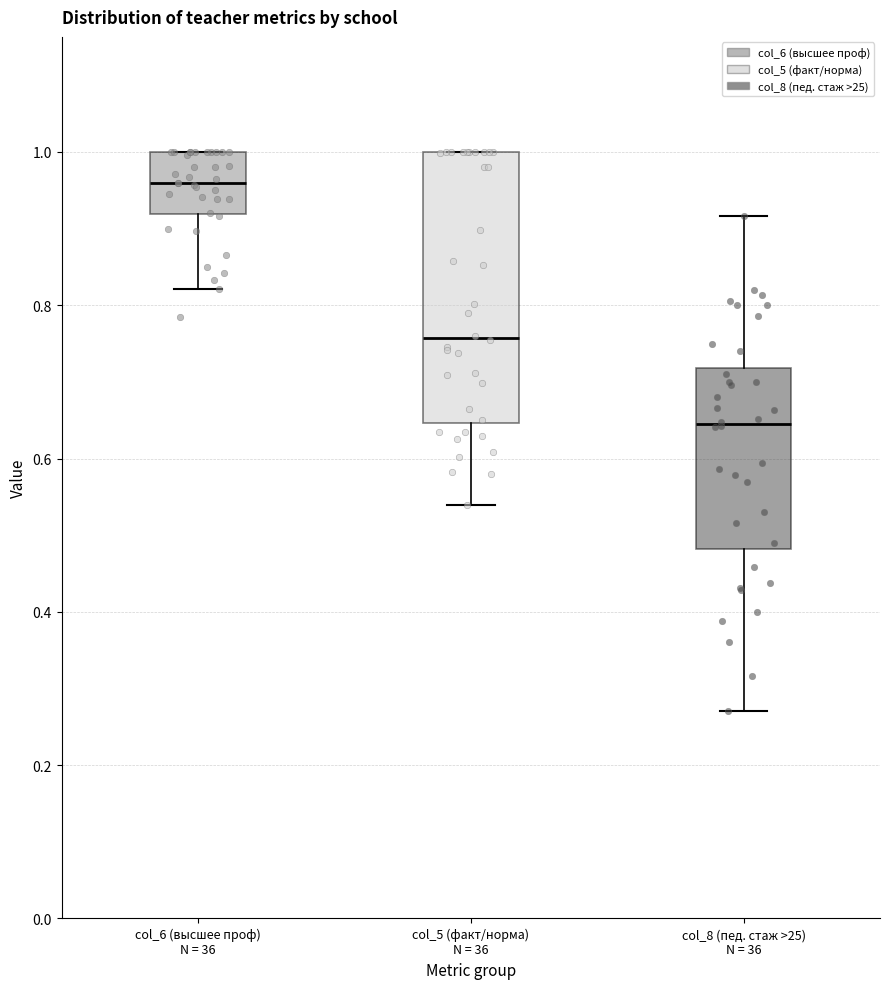

Reading left to right, transcribe this box plot: for each box, give where its median line is, the range the box spans, and where its two whiskers end, as read against the y-axis. The values are not printed on the chart, so give them approximately, as read against the axis.

col_6 (высшее проф) N = 36: median 0.96, box 0.92 to 1.00, whiskers 0.82 to 1.00
col_5 (факт/норма) N = 36: median 0.76, box 0.64 to 1.00, whiskers 0.54 to 1.00
col_8 (пед. стаж >25) N = 36: median 0.64, box 0.48 to 0.72, whiskers 0.28 to 0.92